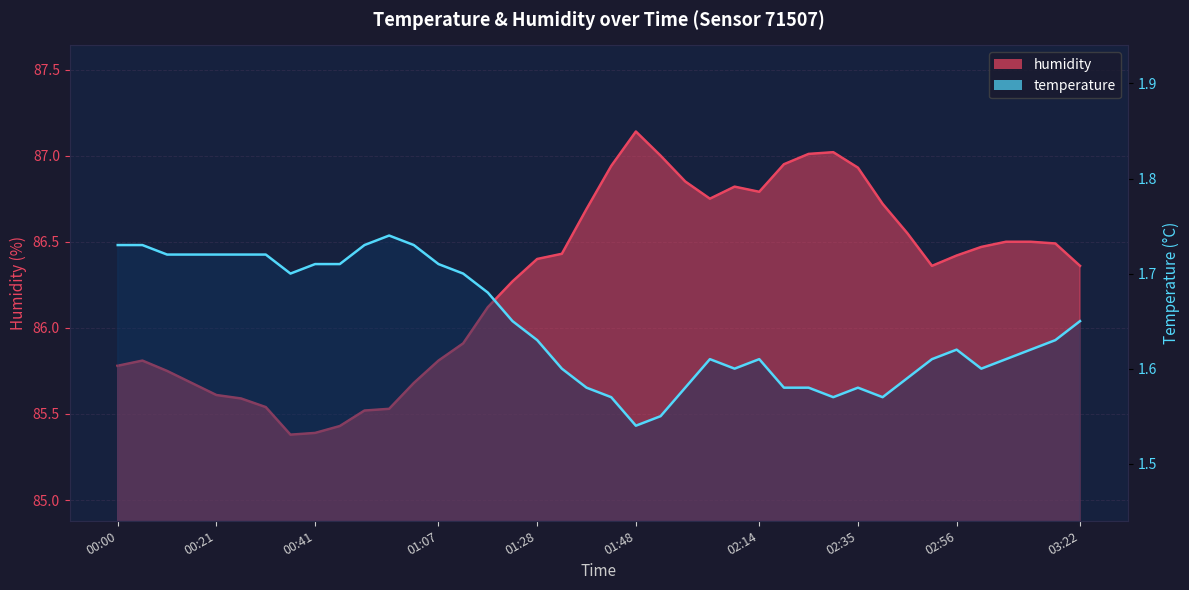

What is the difference between the maximum and minimum values in the temperature series?

0.2